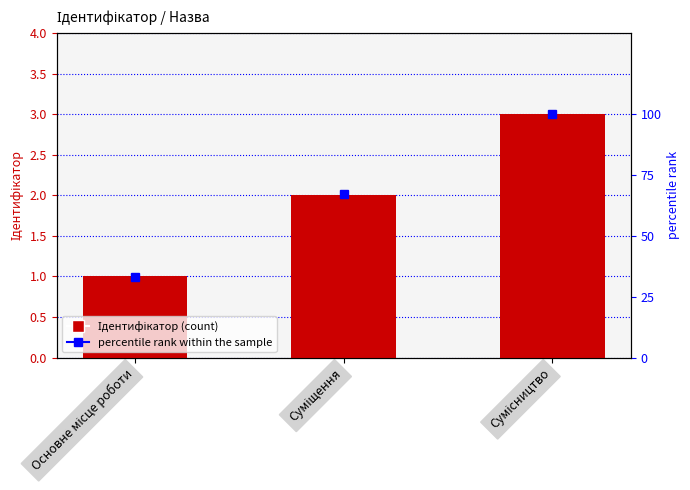

What is the difference between the maximum and minimum values in the percentile rank within the sample series?

67